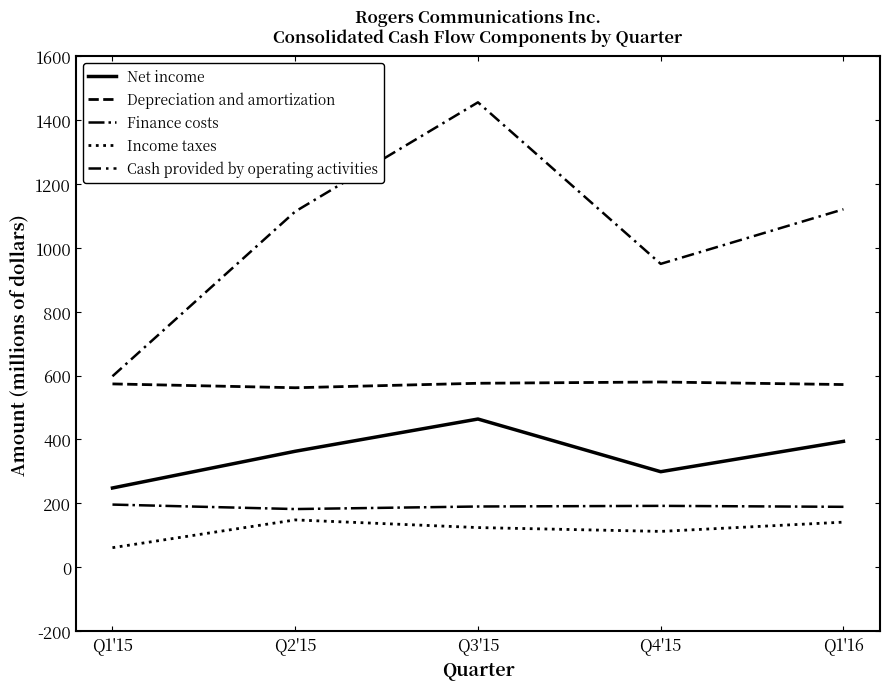

Is this an area chart (filled region under the line)?

No